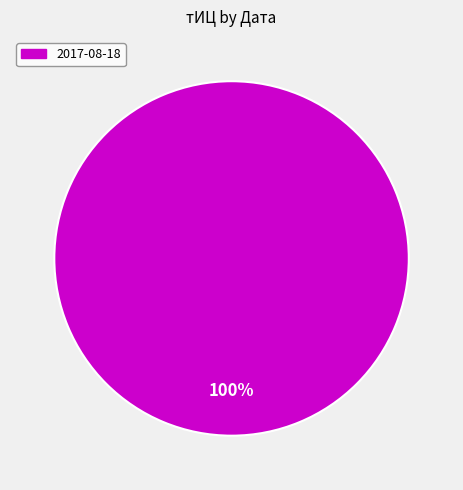

Is there any slice that represents more than half of the pie?

Yes